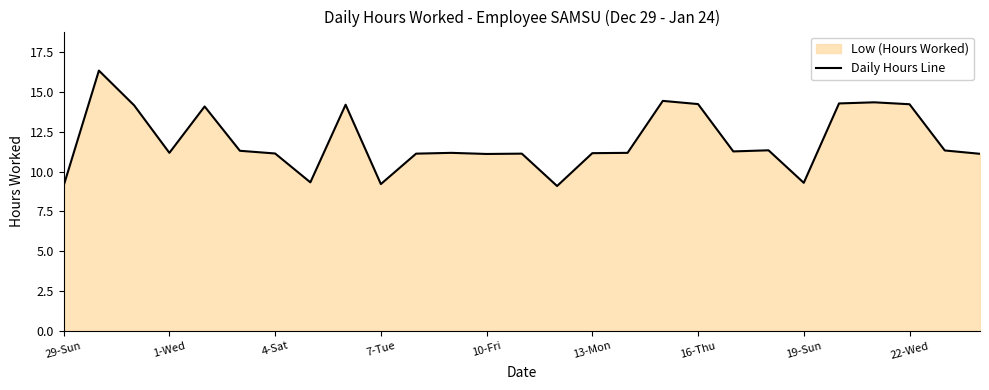

The chart shows a value of 14.2 at 22-Wed. True or false?

True